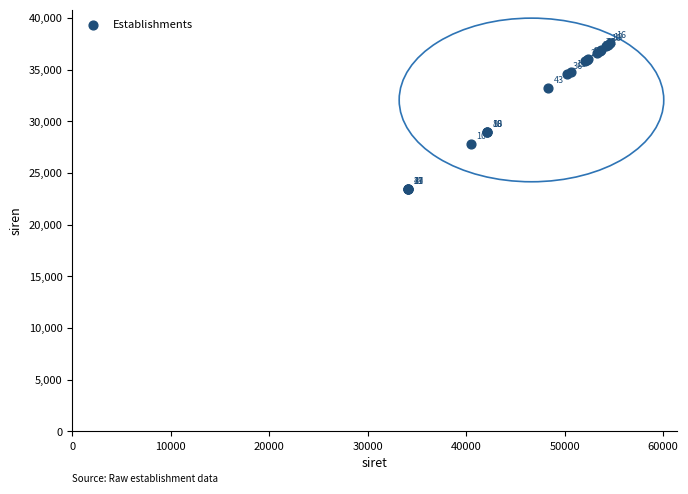

What Y value in the scatter plot is closest to 30489?

28930.5